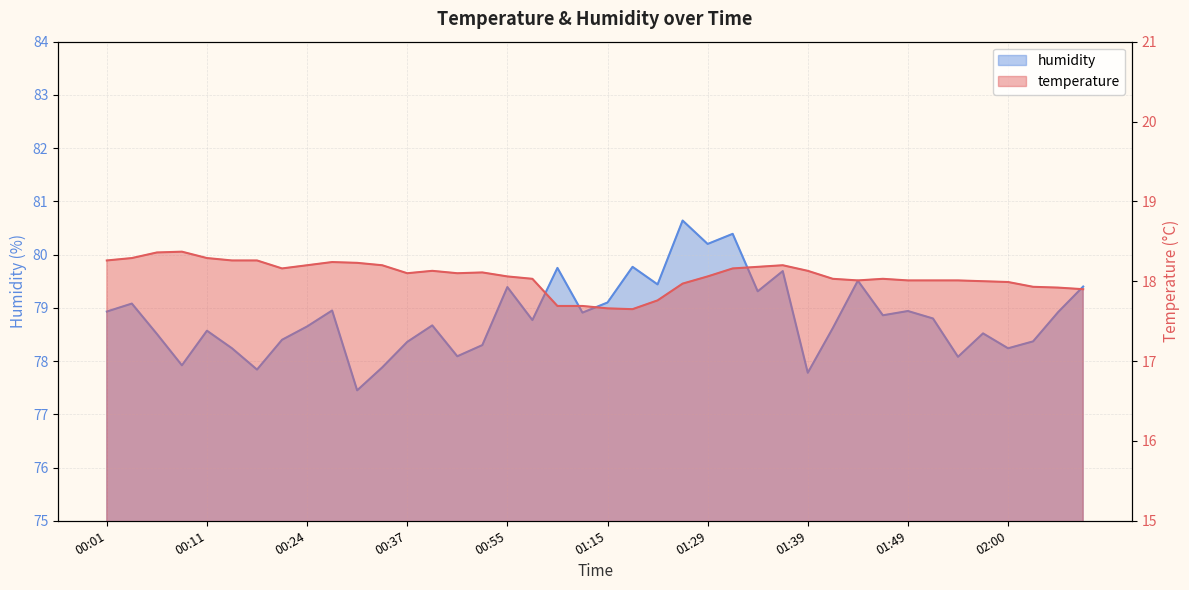

List the series in order of their overall mean, highest first.

humidity, temperature